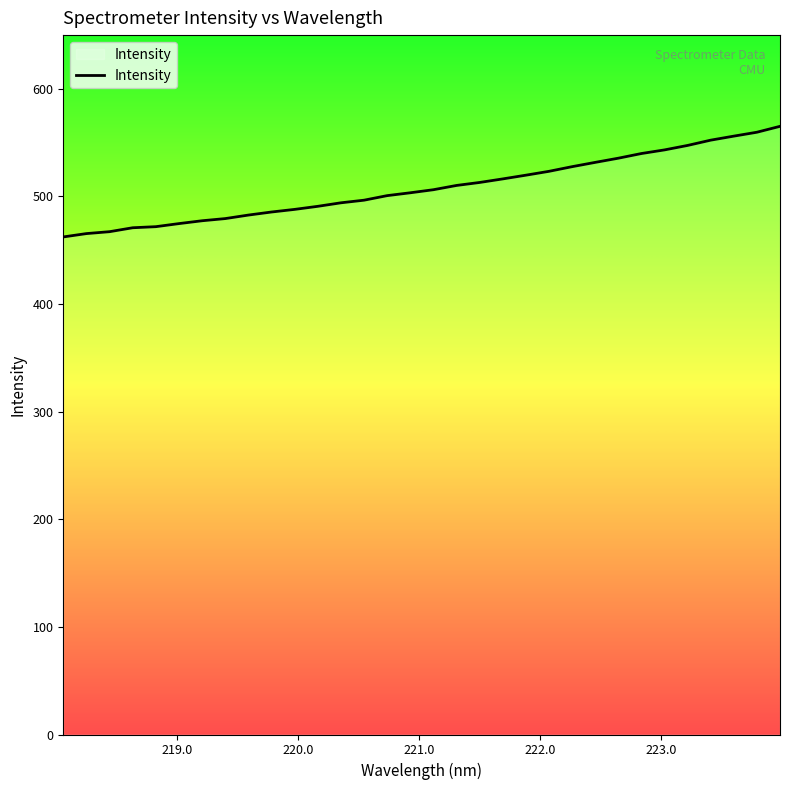

What is the maximum value shown in the chart?

565.0